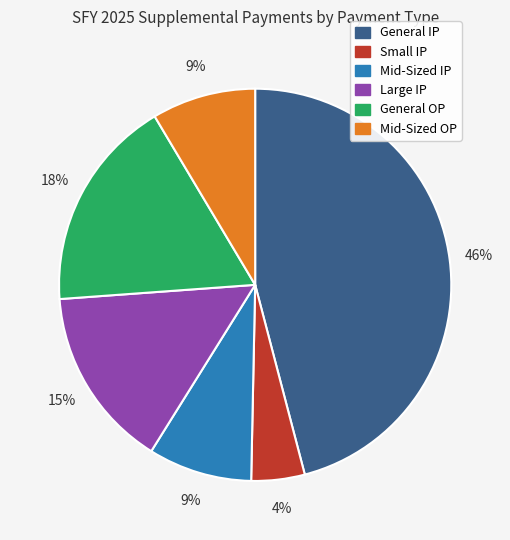

Does Small IP represent more than half of the total?

No